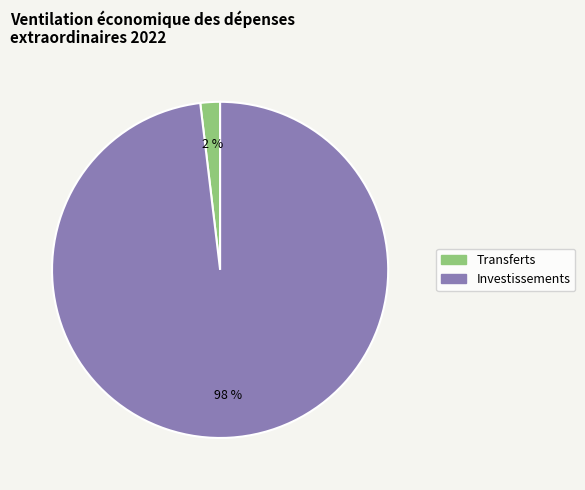

Is there any slice that represents more than half of the pie?

Yes